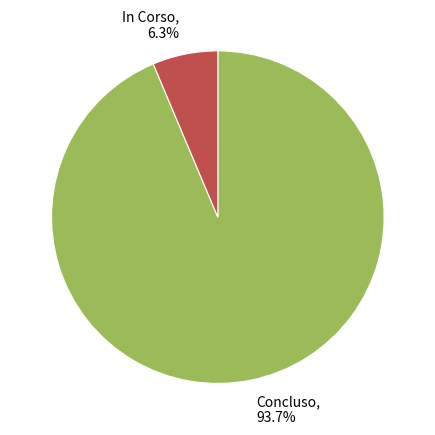

Which slice represents more than half of the pie?

Concluso